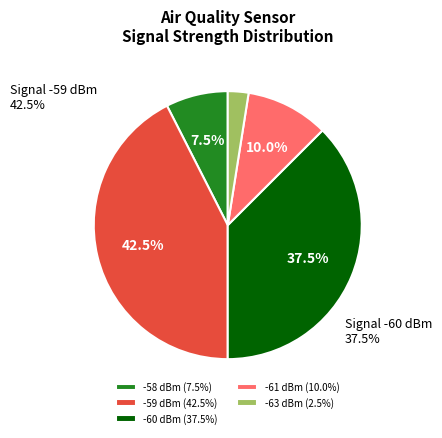

Between -60 dBm (37.5%) and -61 dBm (10.0%), which is larger?

-60 dBm (37.5%)